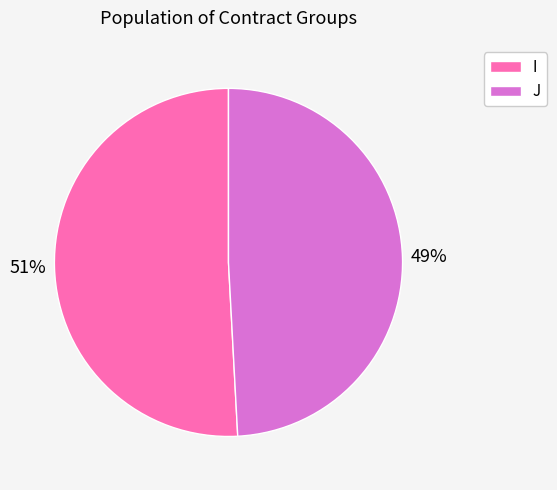

Which slice is the largest?

I